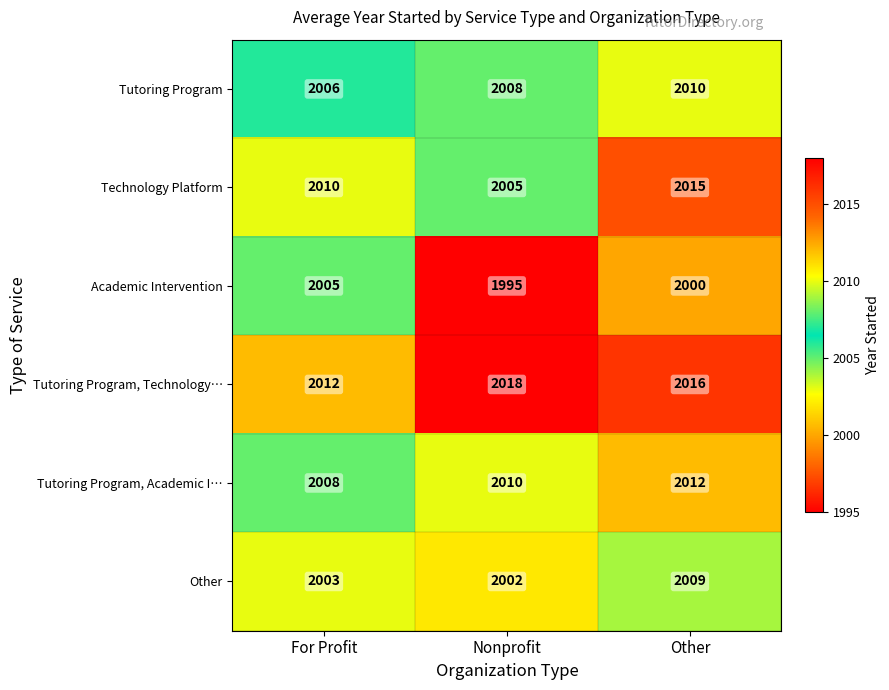

What is the approximate value of Tutoring Program, Technology… at Other?

2016